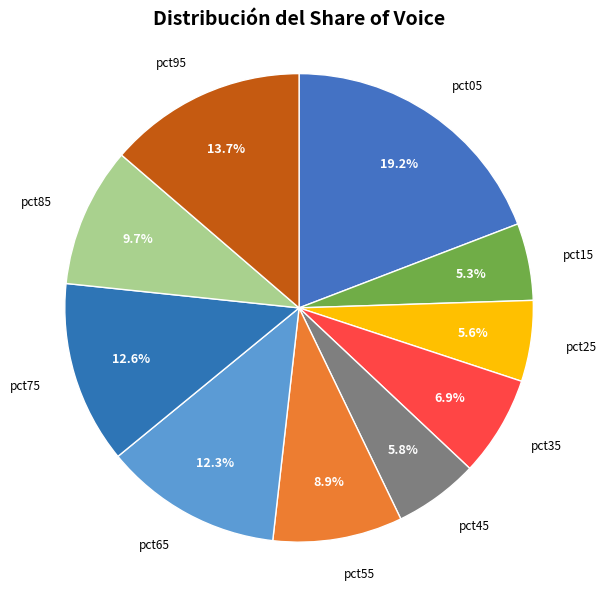

Is it true that pct35 is 7% of the pie?

True